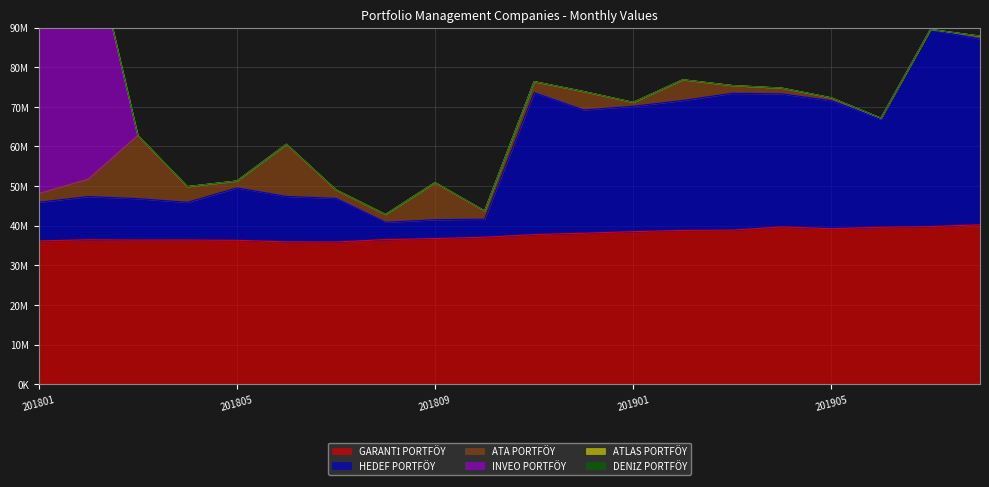

How many intersections are there between INVEO PORTFÖY and HEDEF PORTFÖY?

1